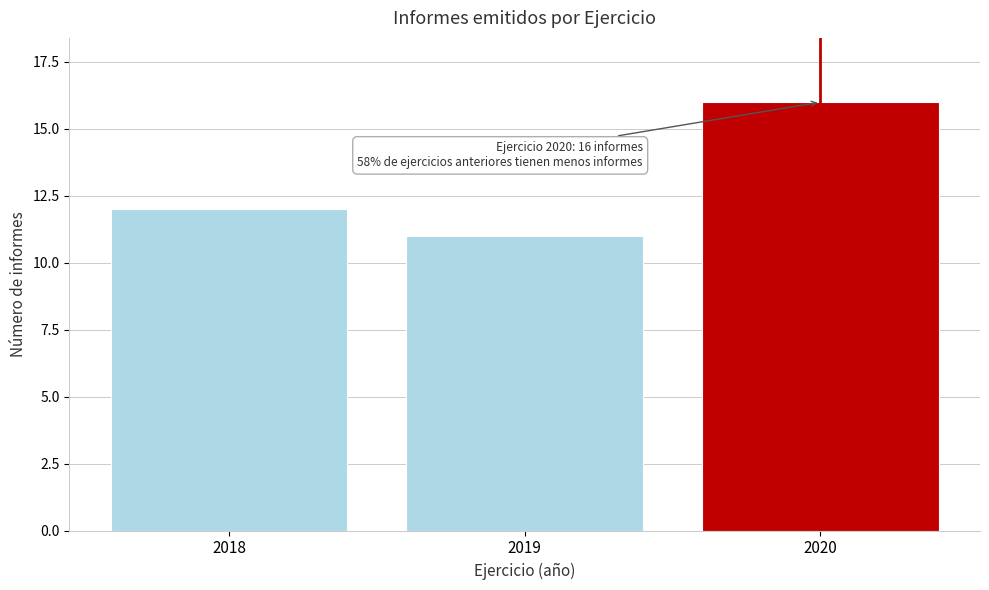

Reading left to right, what are all the values shown in this chart?

2018=12	2019=11	2020=16